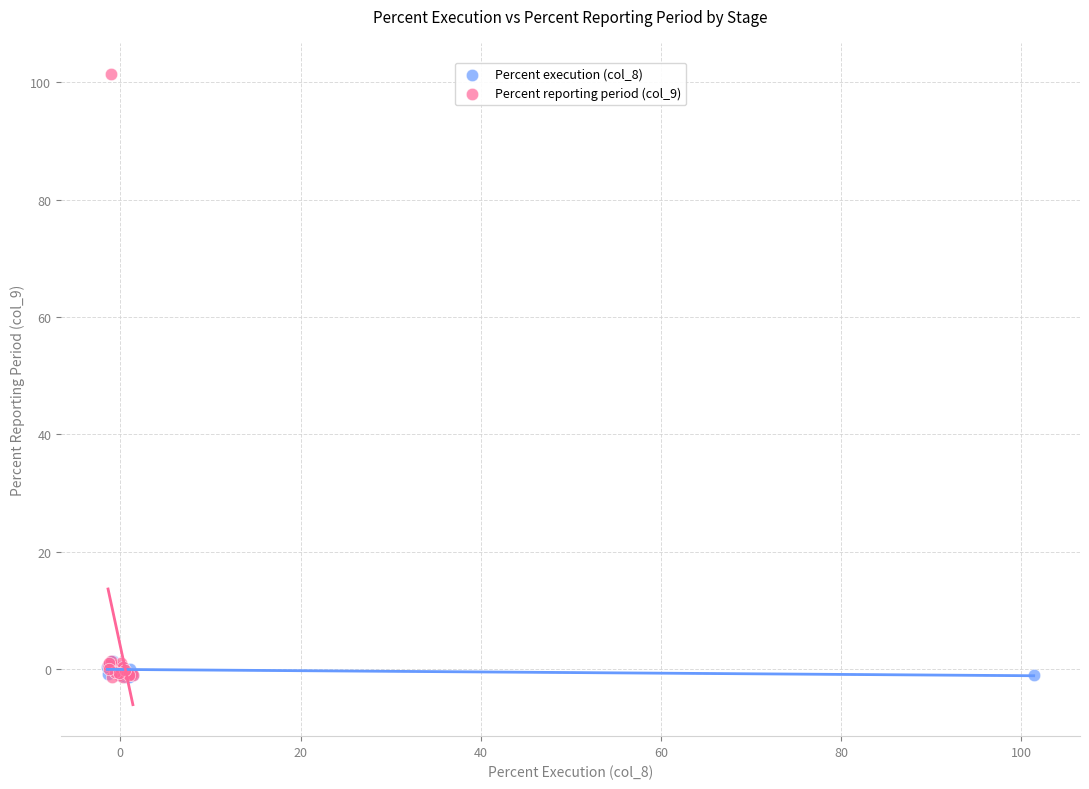

Which series reaches the maximum Y coordinate?

Percent reporting period (col_9)